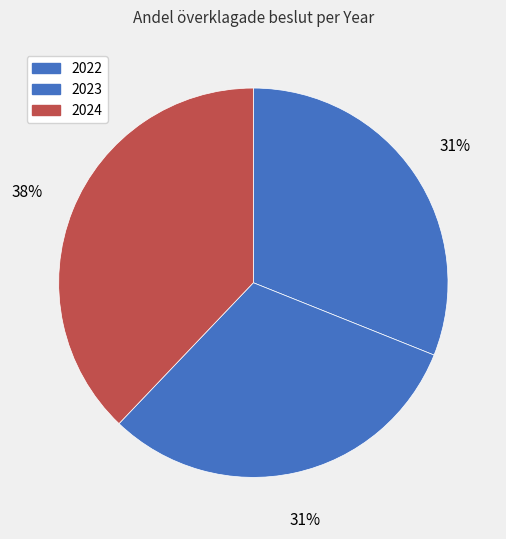

To the nearest percent, what portion does 2024 represent?

38%